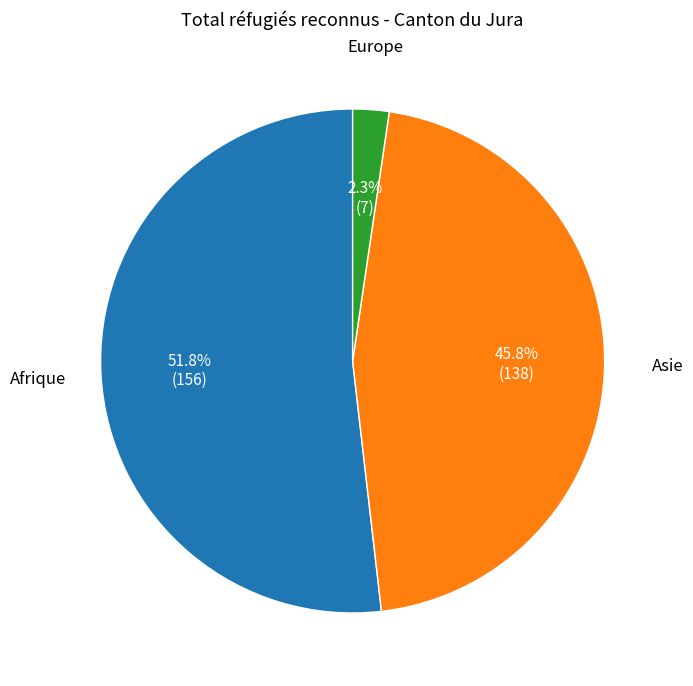

To the nearest percent, what is the combined percentage of Afrique and Europe?

54%